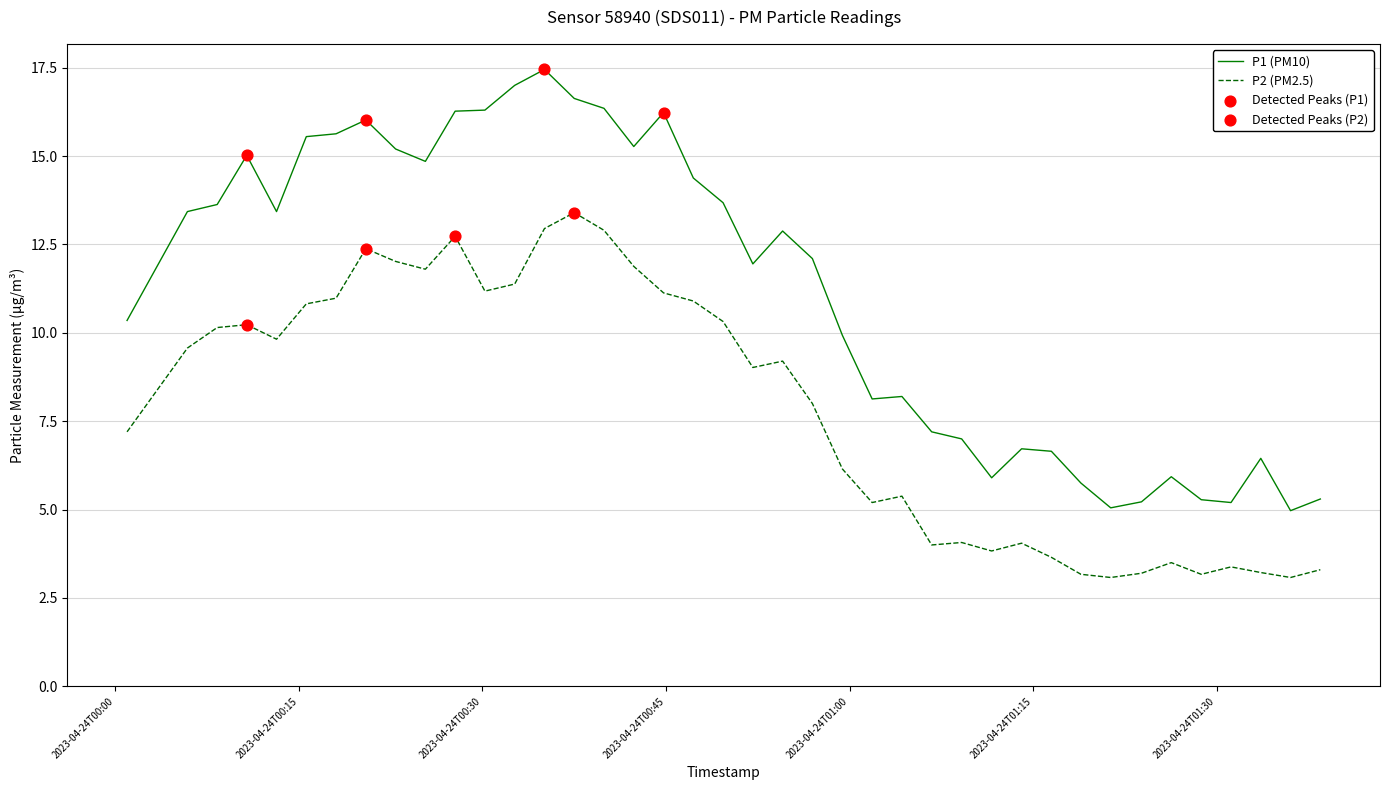

True or false: P1 (PM10) and P2 (PM2.5) cross at least once.

False